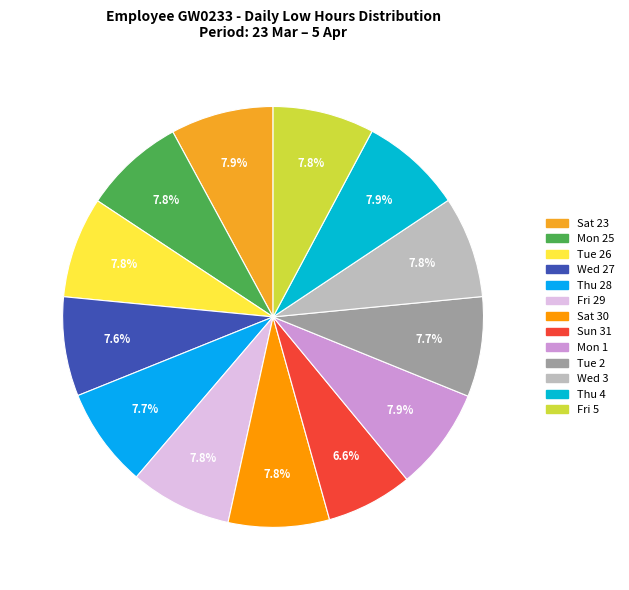

Count the number of slices in the pie.

13